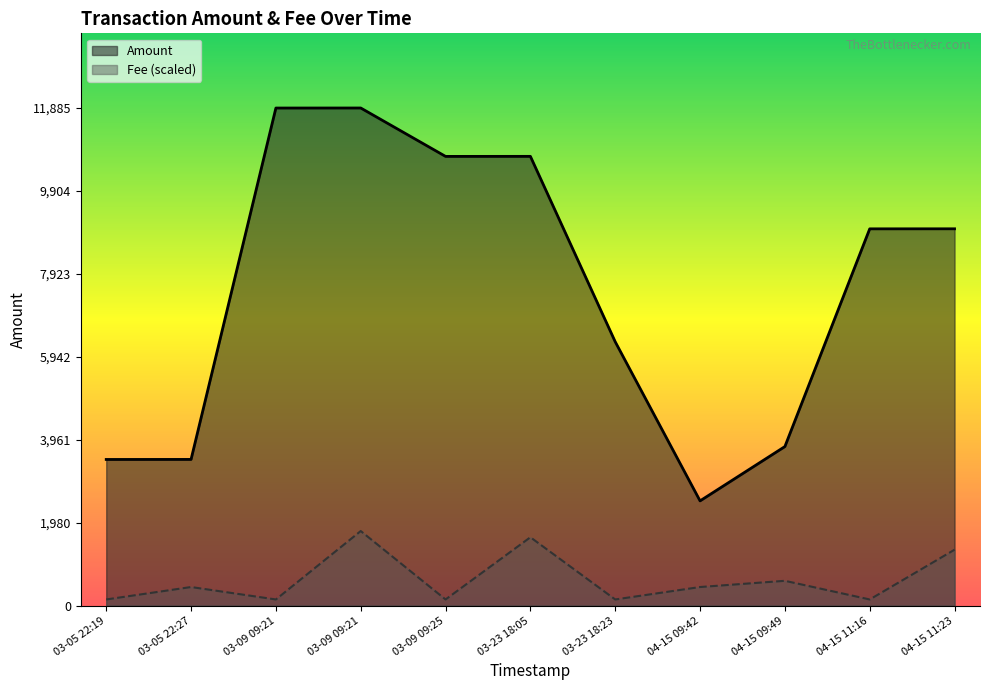

The value of Amount at 03-09 09:25 is 3251.6. True or false?

False